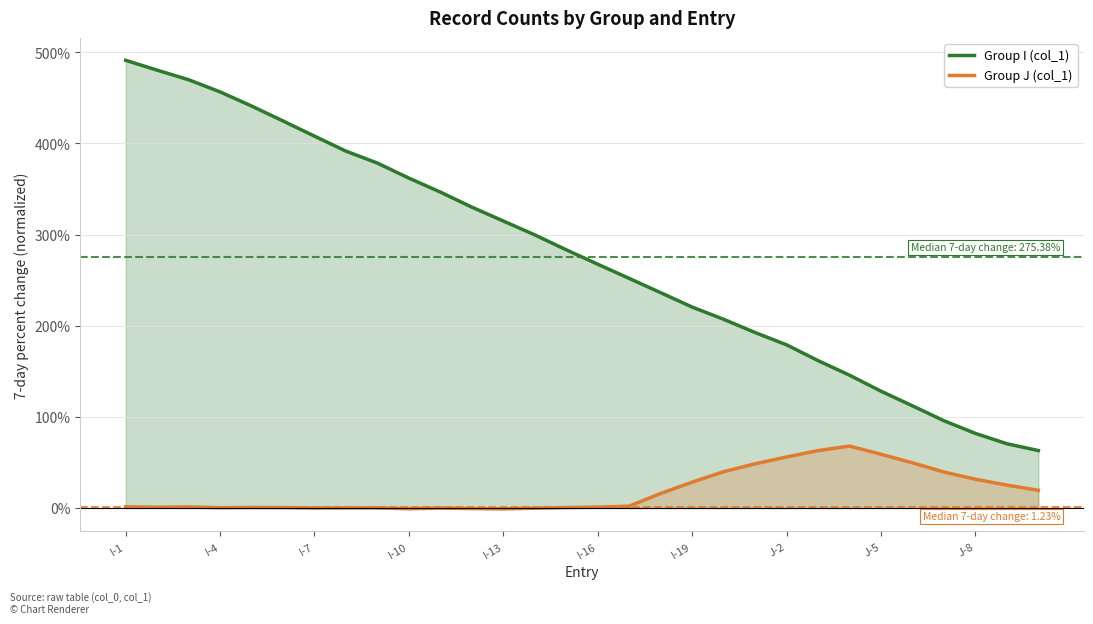

Is the value of Group J (col_1) at 16 greater than the value of Group I (col_1) at 23?

No